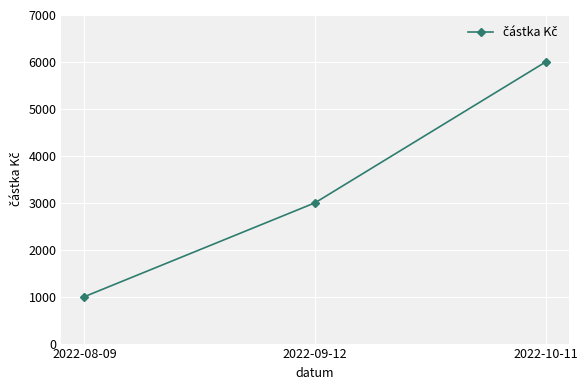

What is the average value?

3333